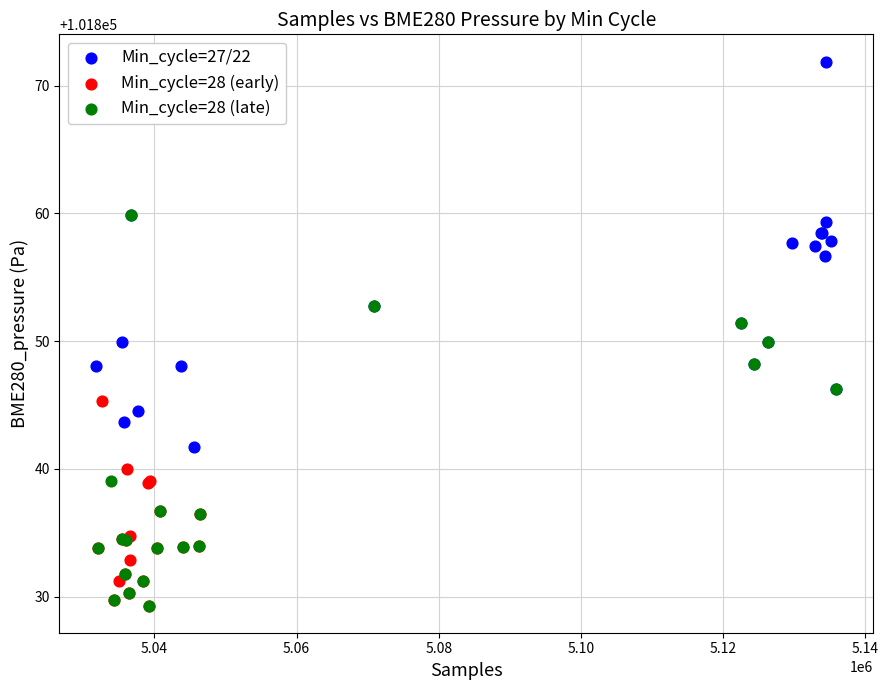

Which series contains the highest Y value?

Min_cycle=27/22